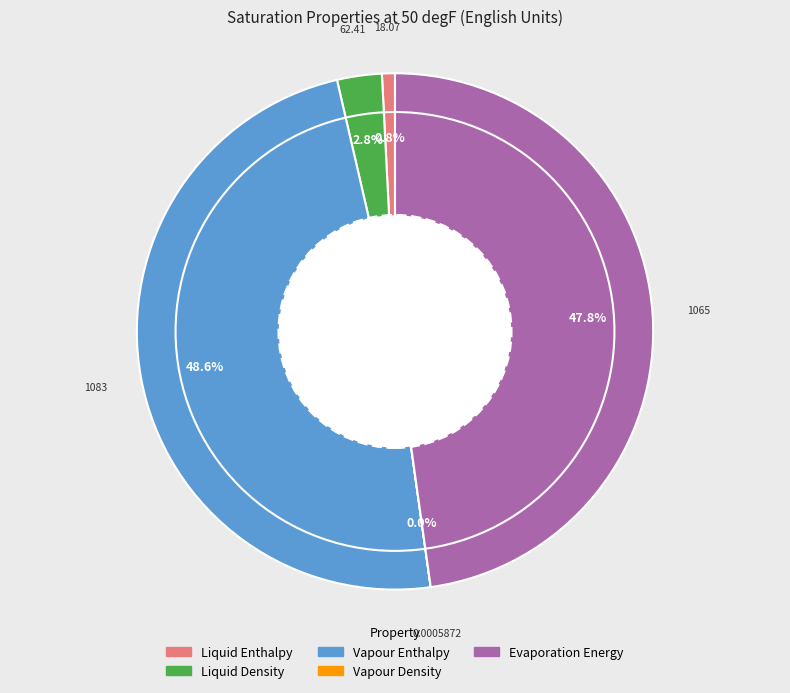

True or false: Evaporation Energy accounts for 48% of the total.

True